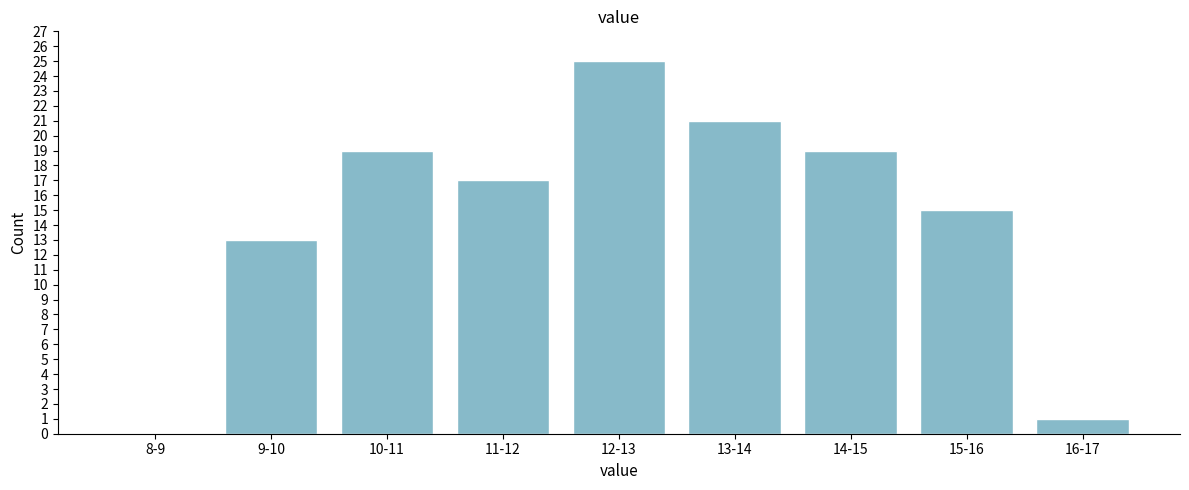

Reading right to left, list all the values displayed in this chart.

16-17=1	15-16=15	14-15=19	13-14=21	12-13=25	11-12=17	10-11=19	9-10=13	8-9=0